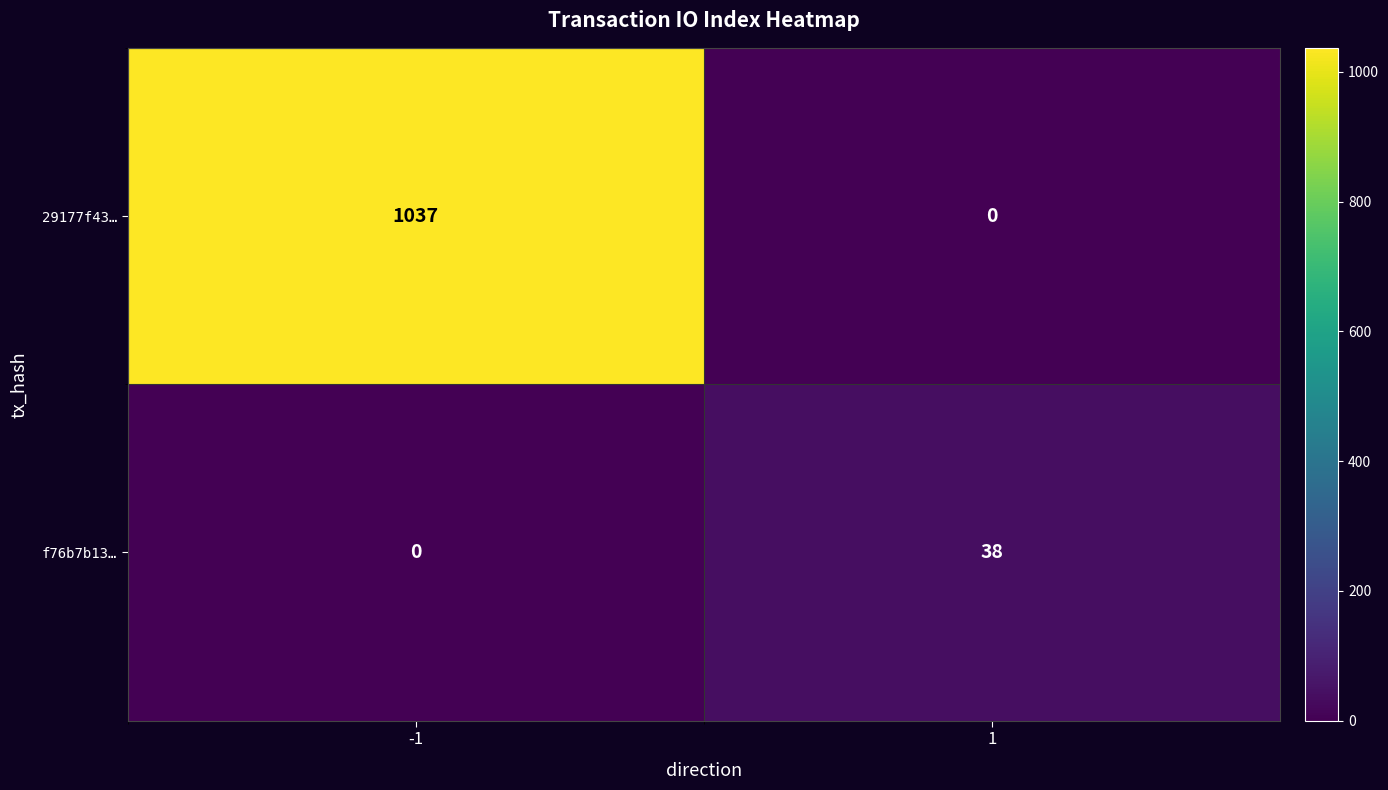

What is the sum of all f76b7b13… values?

38